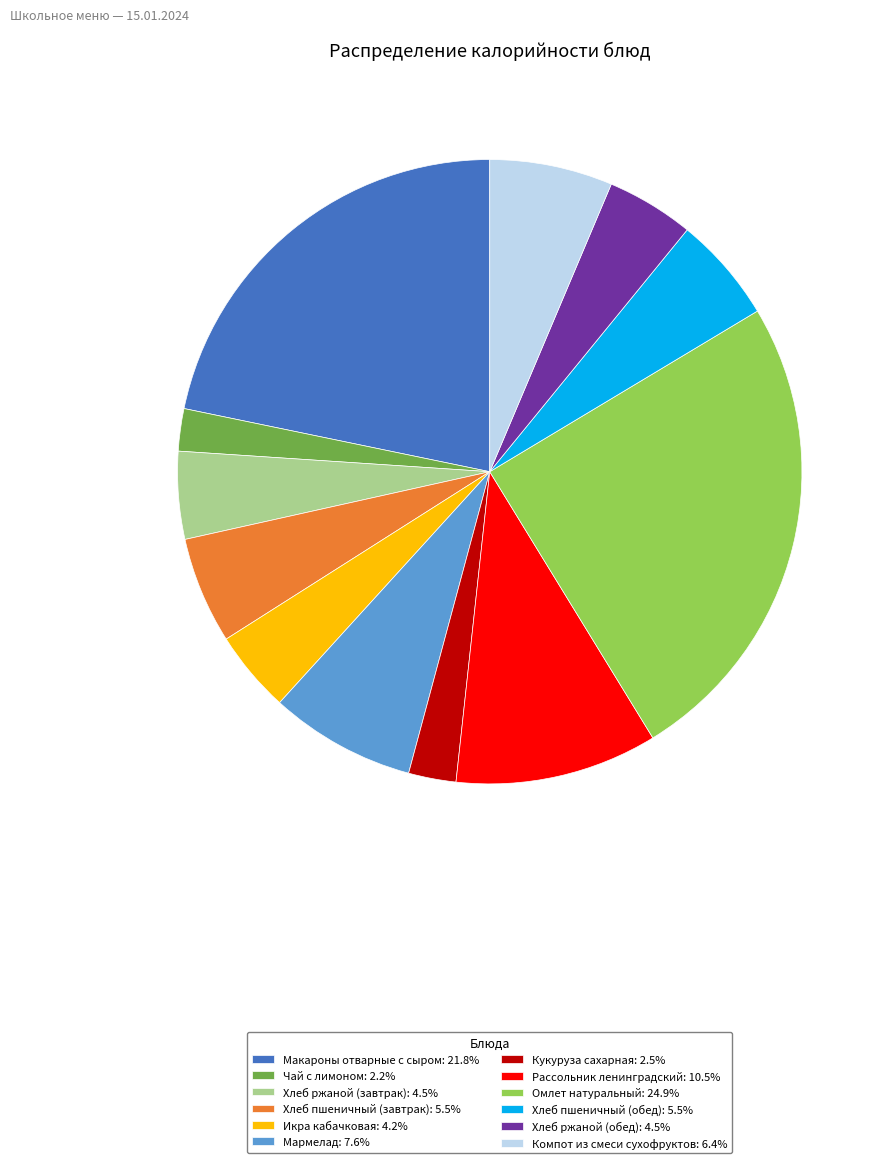

What is the ratio of the value at Хлеб ржаной (обед) to the value at Омлет натуральный?

0.2